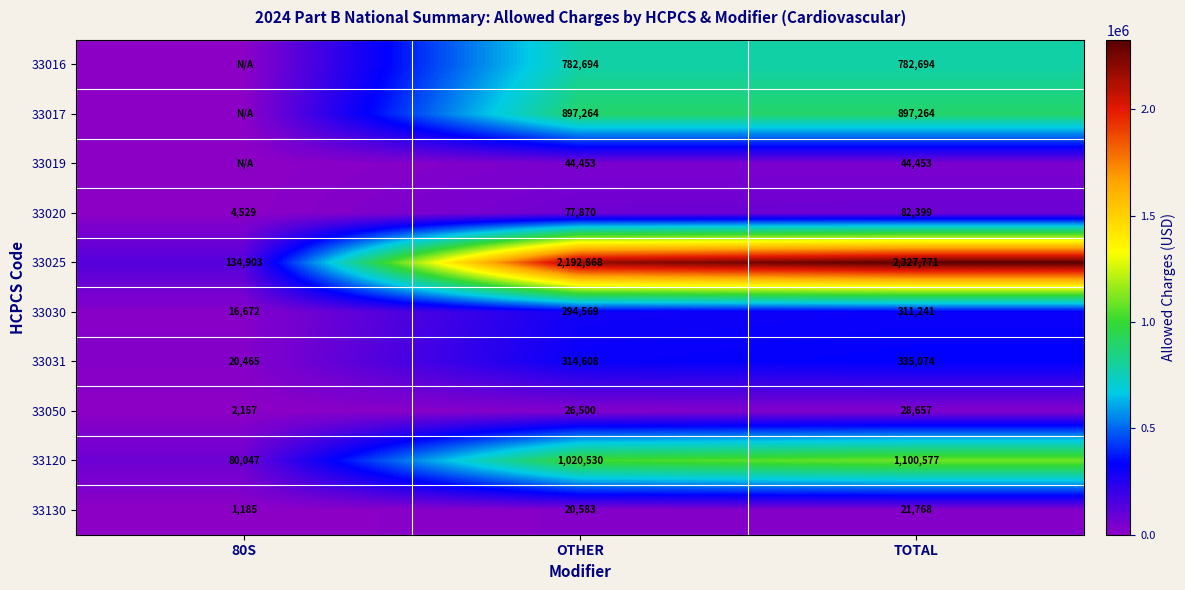

How many values in the 33130 series are below 20583?

1